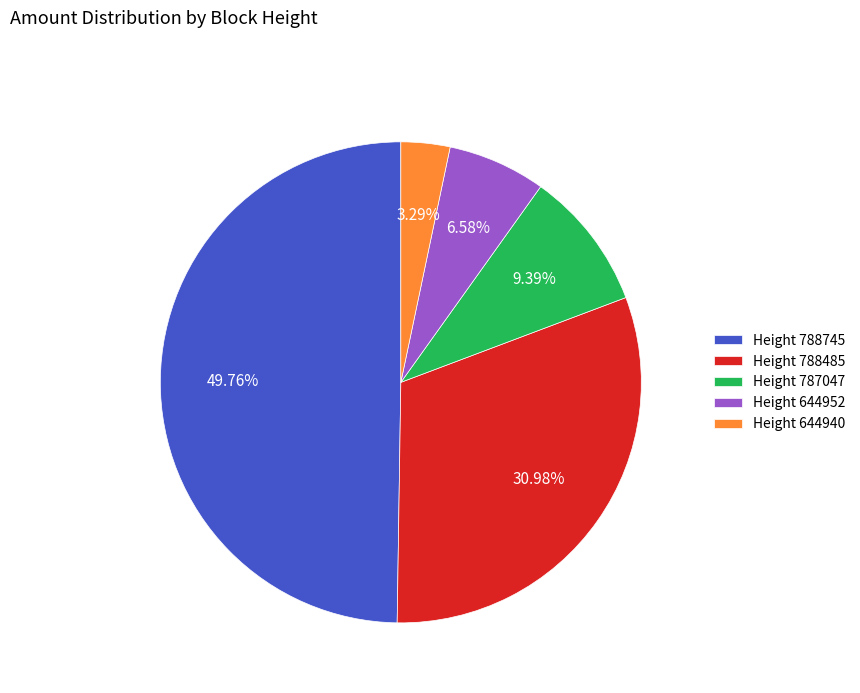

Which slice is the smallest?

Height 644940